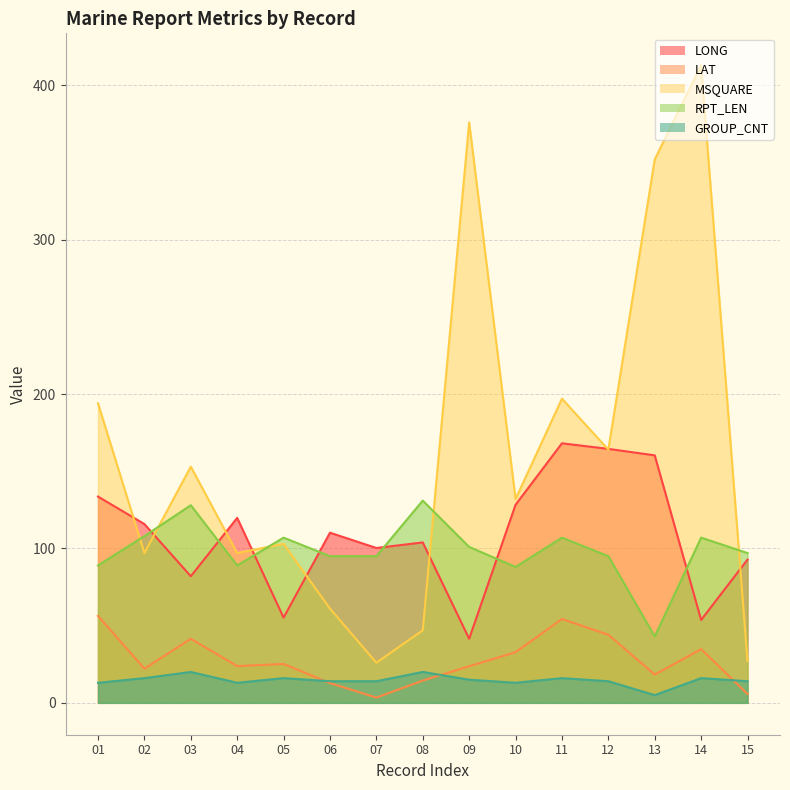

Count the number of data series in this chart.

5